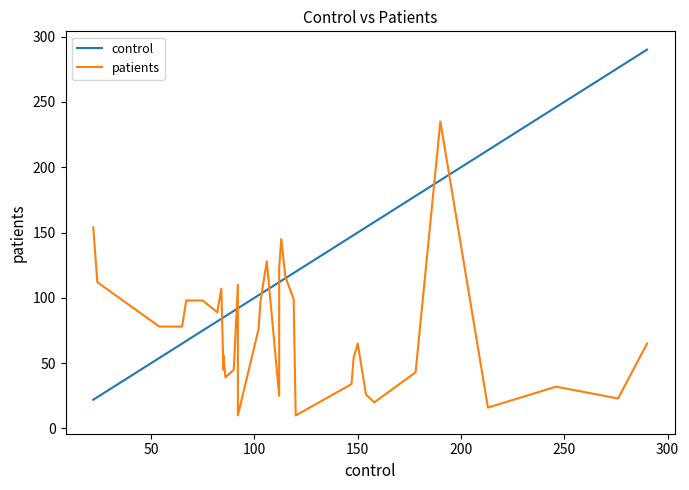

Is the value of control at 9 greater than the value of patients at 15?

No